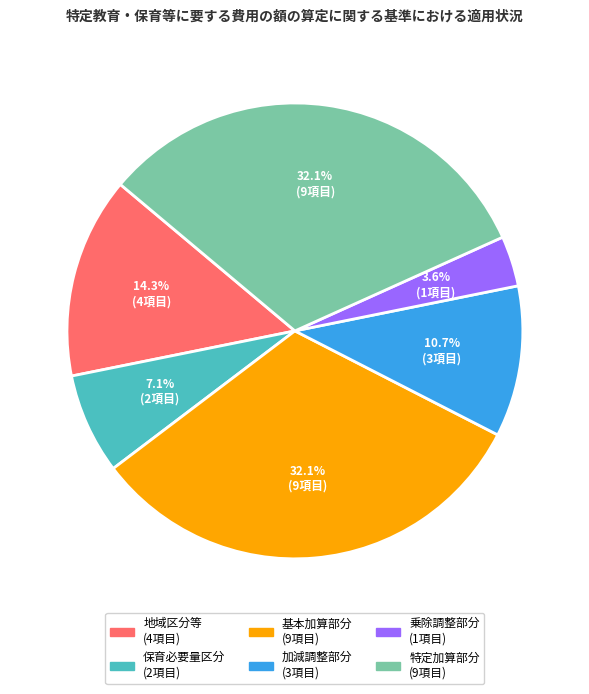

How many slices are in this pie chart?

6